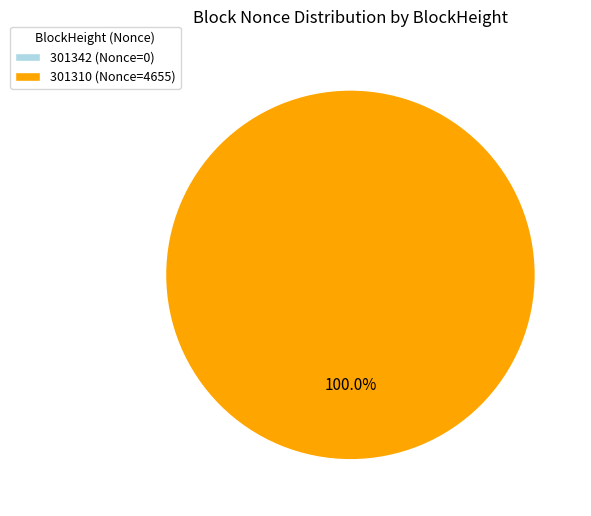

How many slices are in this pie chart?

2